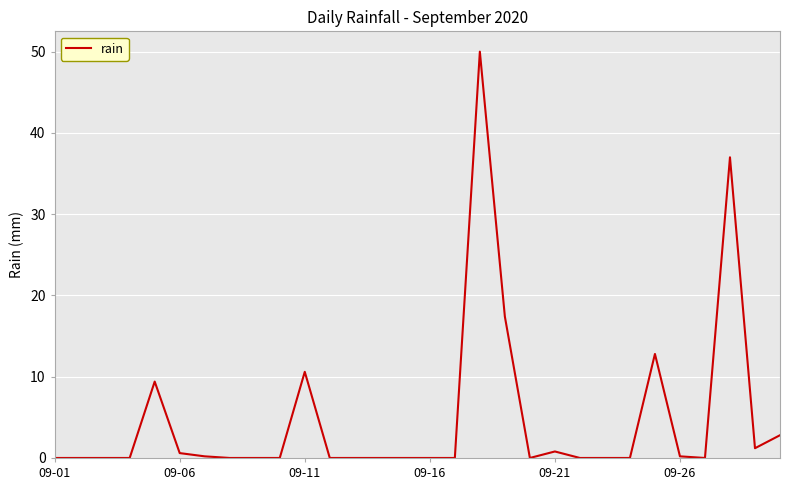

What is the difference between the maximum and minimum values?

50.0